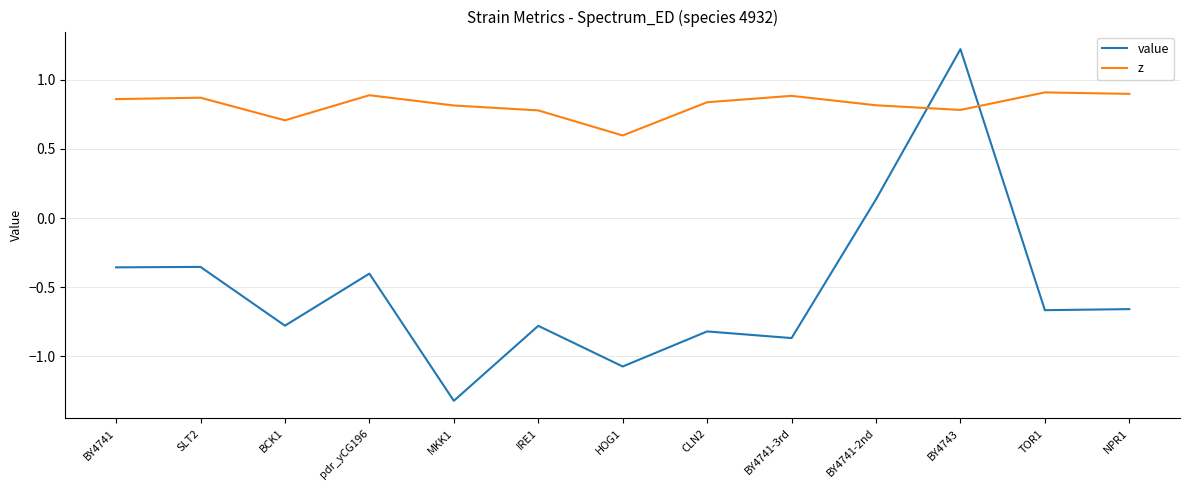

Count the number of categories in the chart.

13